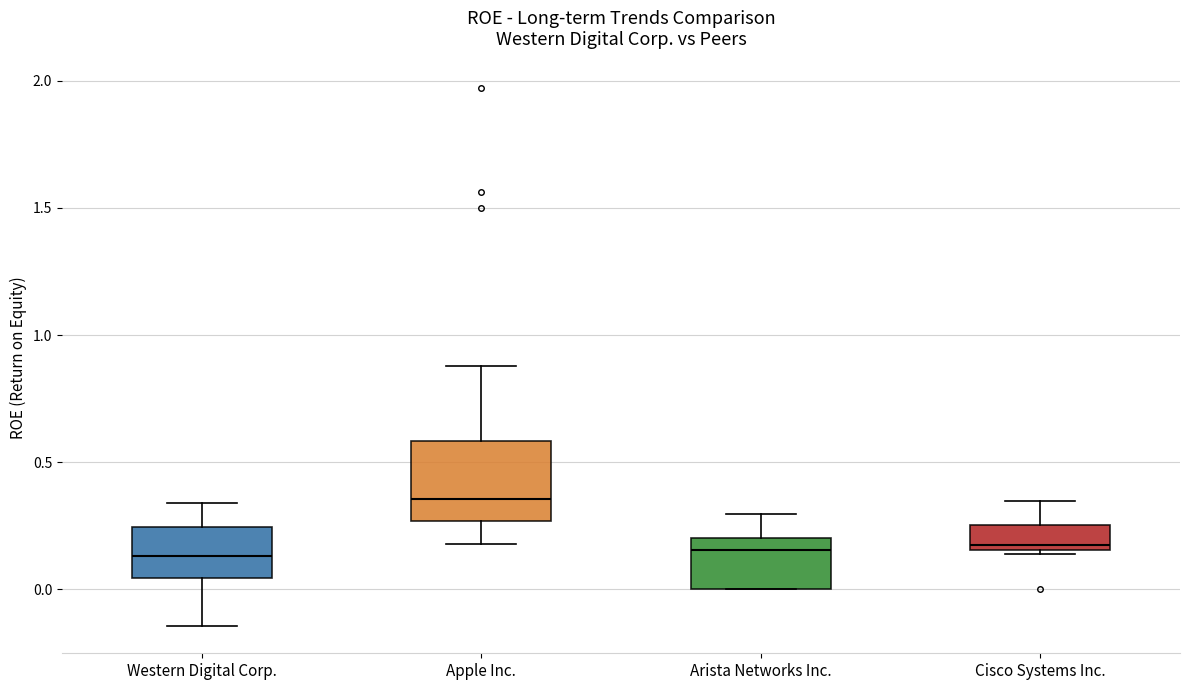

Reading left to right, read every box against the y-axis: the position of its median line, the range the box covers, and the ends of its whiskers. The values are not printed on the chart, so give them approximately, as read against the axis.

Western Digital Corp.: median 0.15, box 0.05 to 0.25, whiskers -0.15 to 0.35
Apple Inc.: median 0.35, box 0.25 to 0.60, whiskers 0.20 to 0.90
Arista Networks Inc.: median 0.15, box 0.00 to 0.20, whiskers 0.00 to 0.30
Cisco Systems Inc.: median 0.20, box 0.15 to 0.25, whiskers 0.15 (just below the box's lower edge) to 0.35